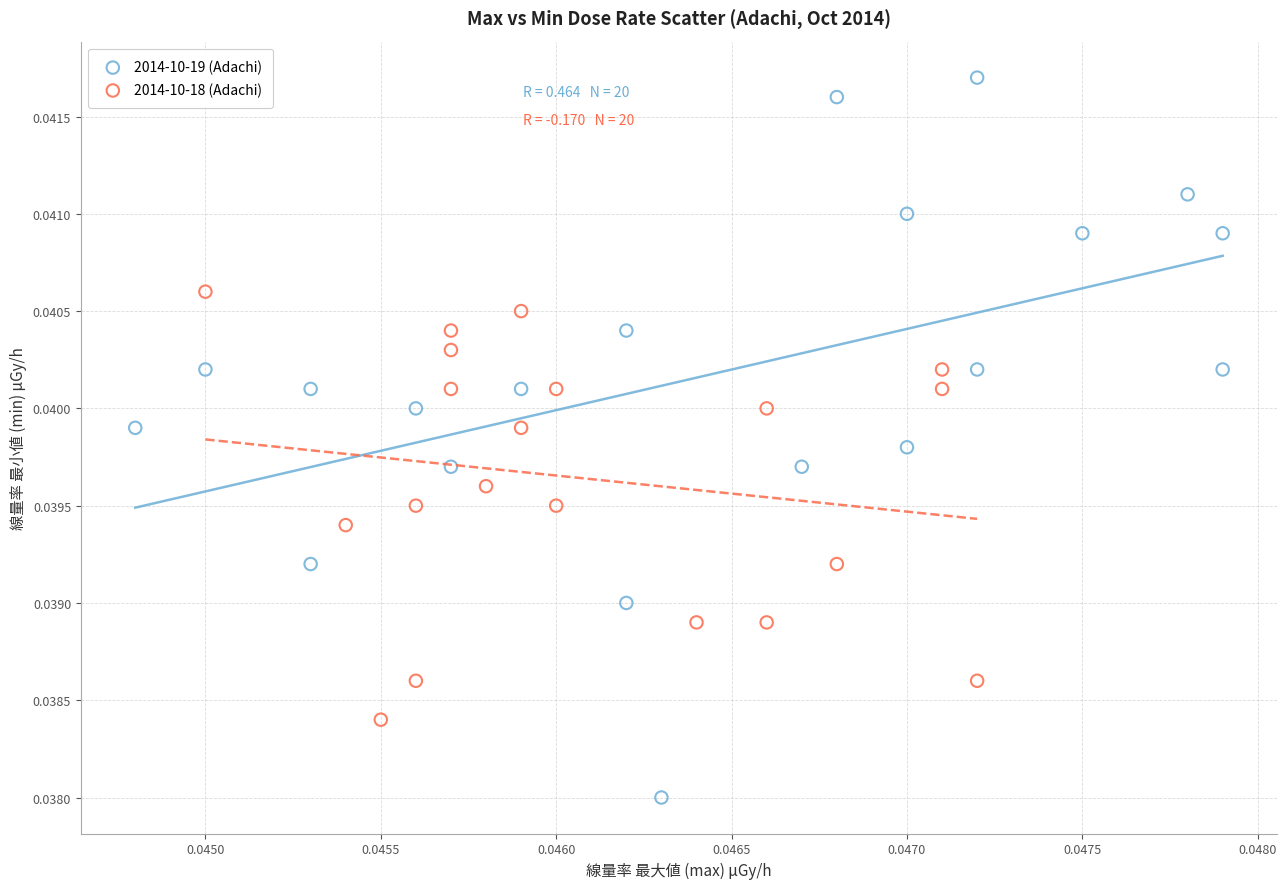

Which series has the largest Y range (max minus min)?

2014-10-19 (Adachi)